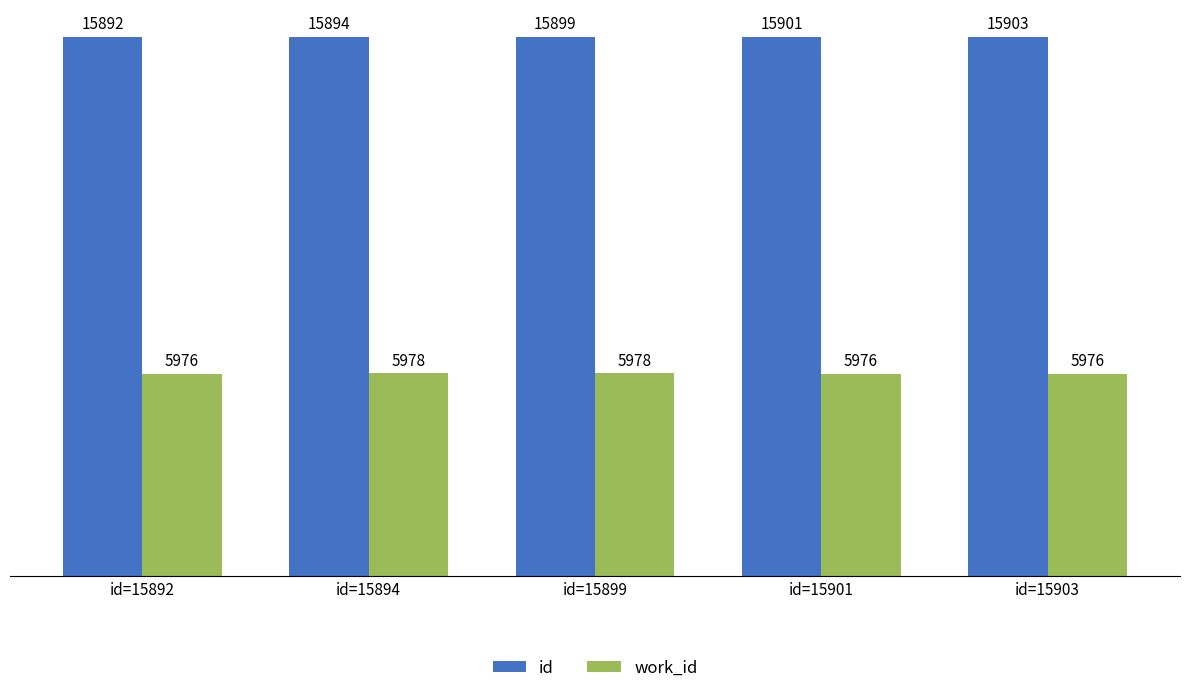

What is the minimum value for work_id?

5976